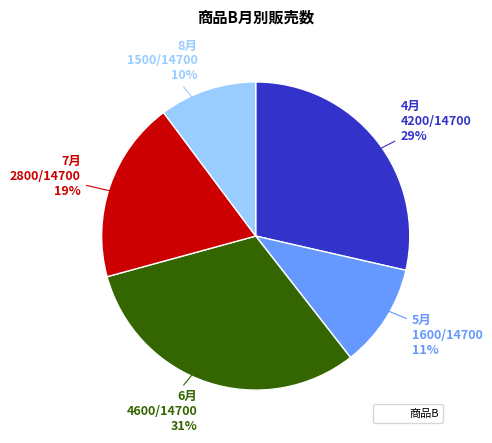

How many slices are in this pie chart?

5